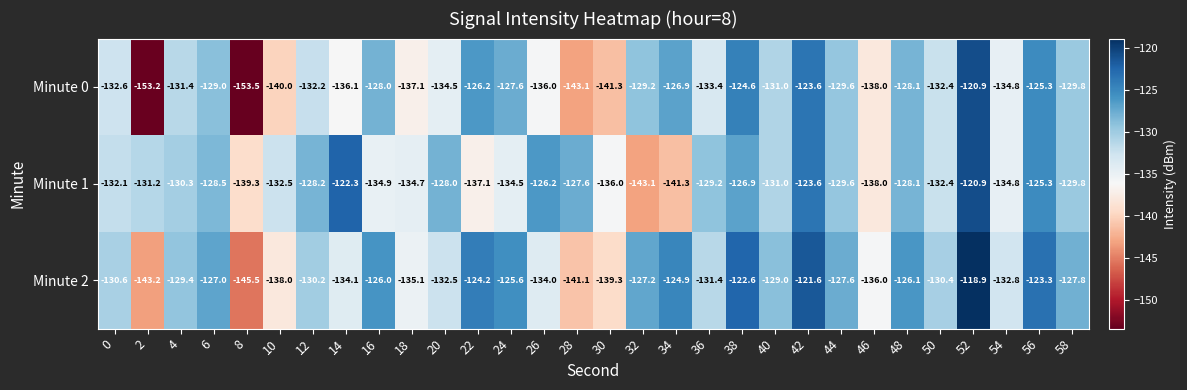

What is the total value across all series at 48?

-382.3